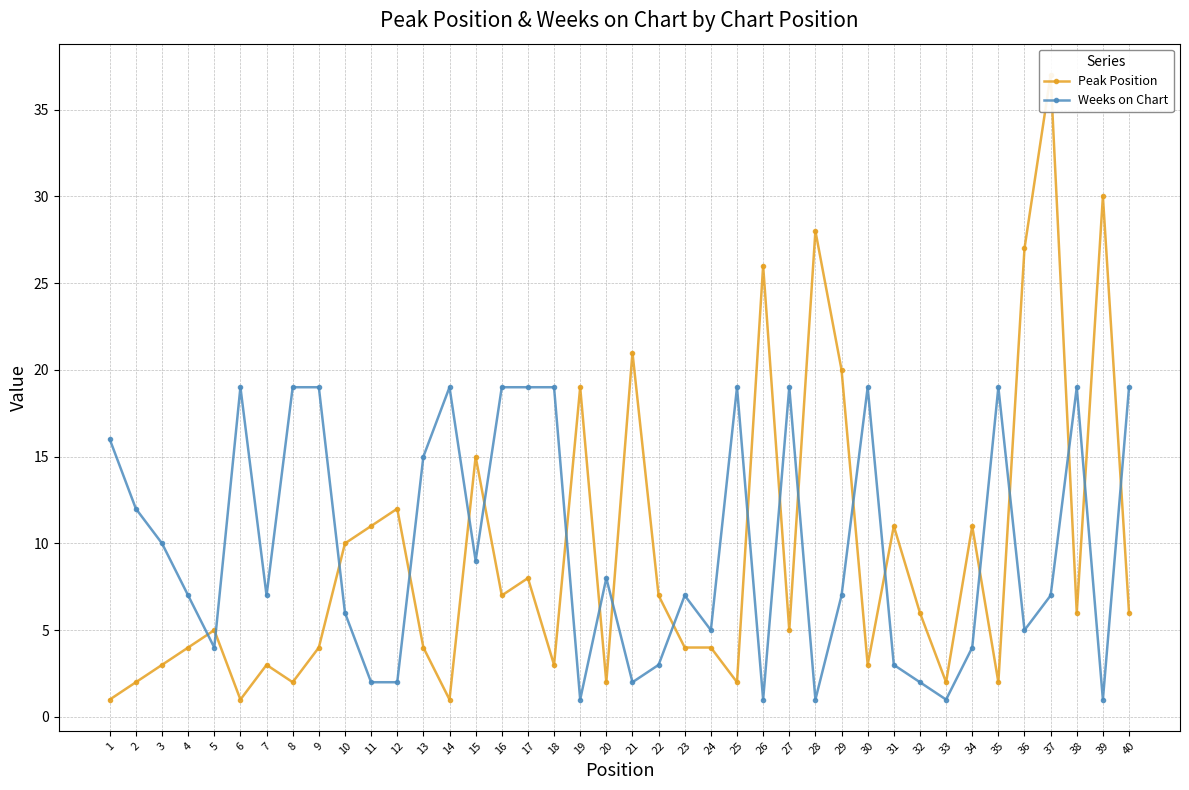

List the labels in order of Weeks on Chart value, largest first.

6, 8, 9, 14, 16, 17, 18, 25, 27, 30, 35, 38, 40, 1, 13, 2, 3, 15, 20, 4, 7, 23, 29, 37, 10, 24, 36, 5, 34, 22, 31, 11, 12, 21, 32, 19, 26, 28, 33, 39